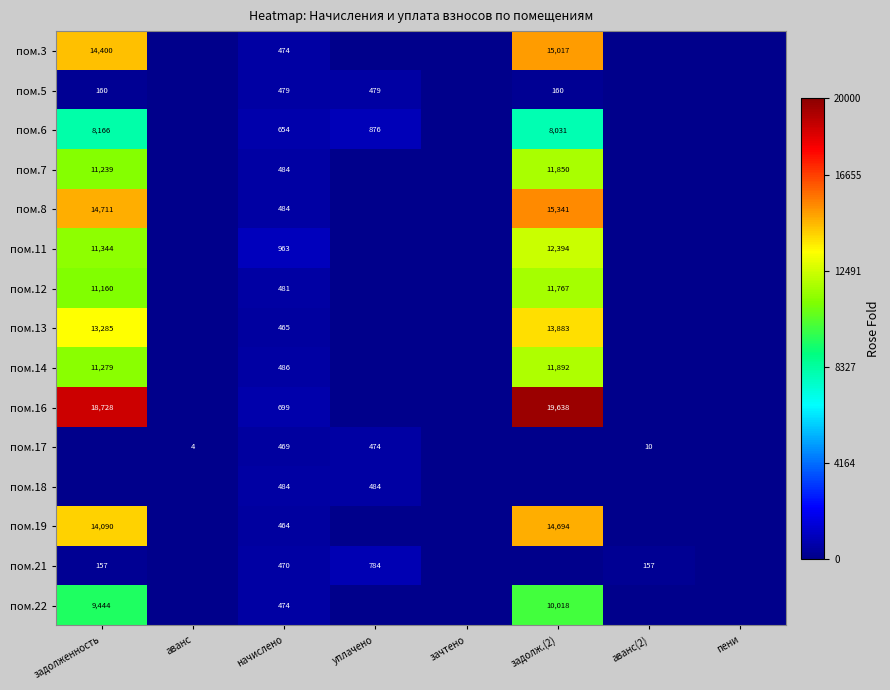

What is the sum of the пом.3 values at начислено and задолж.(2)?

15491